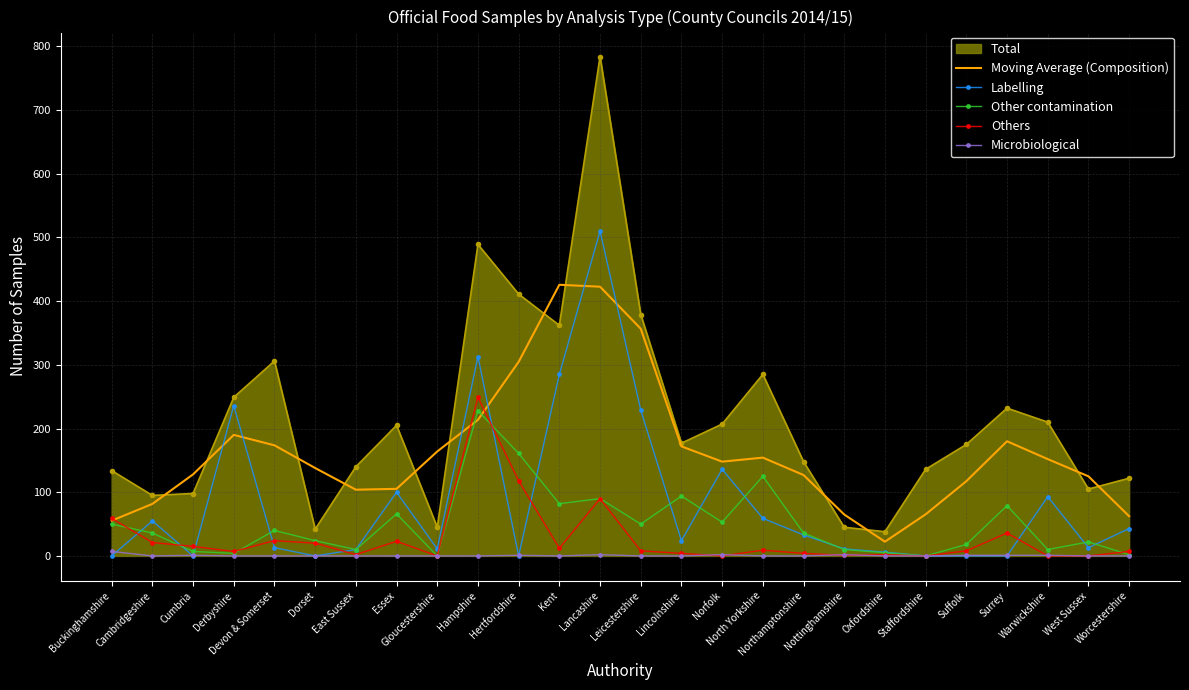

What is the minimum value for Moving Average (Composition)?

22.3